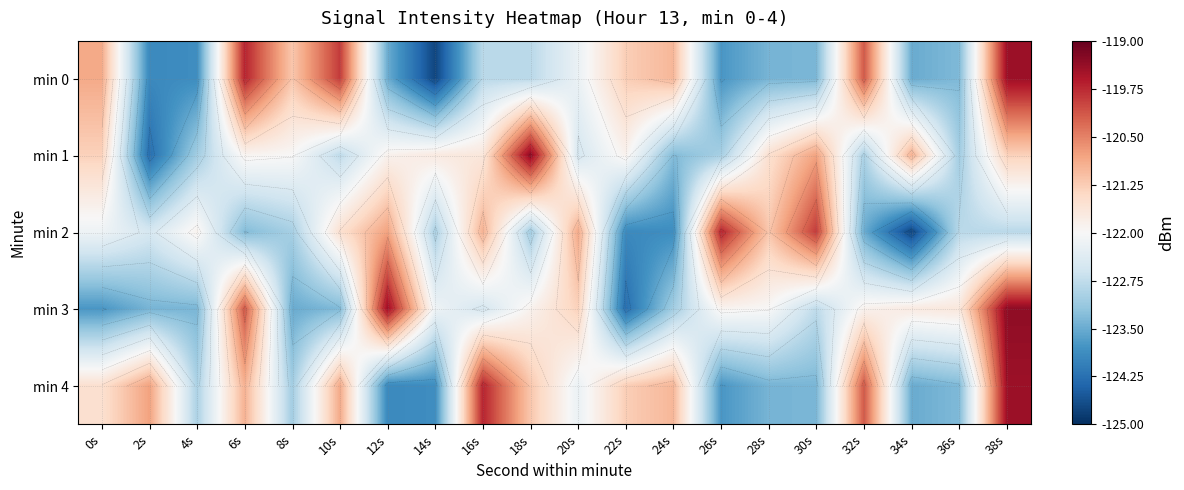

What is the minimum value shown in the chart?

-124.8